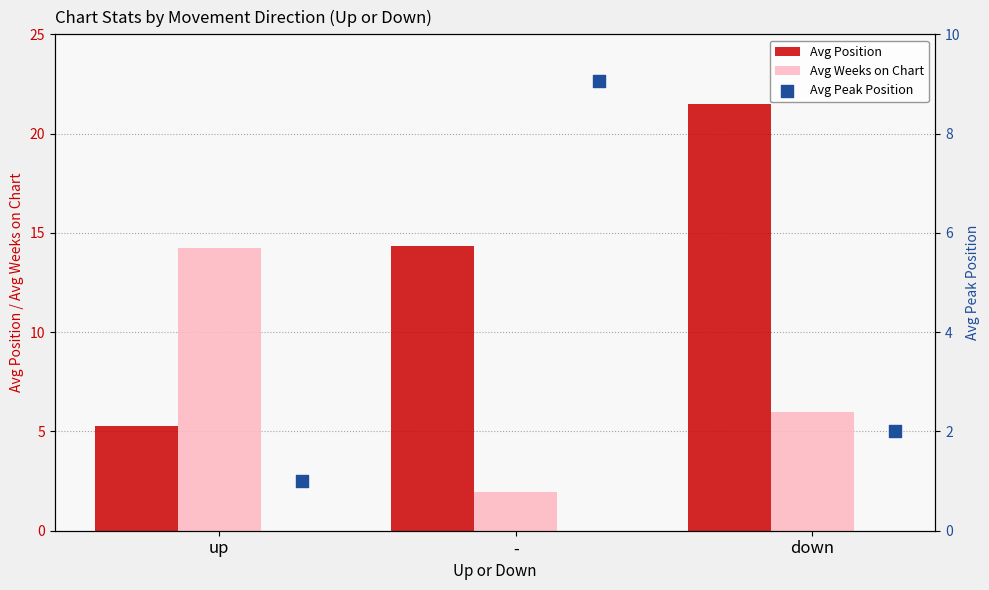

Which series has the widest spread of Y values?

Avg Position